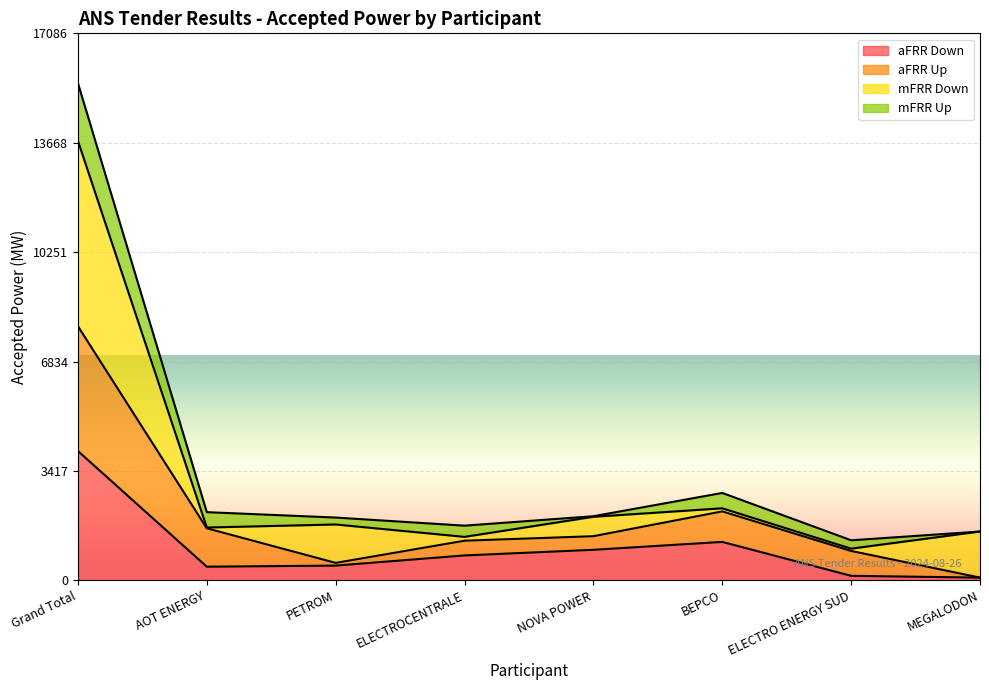

At which label does aFRR Down reach its peak?

Grand Total